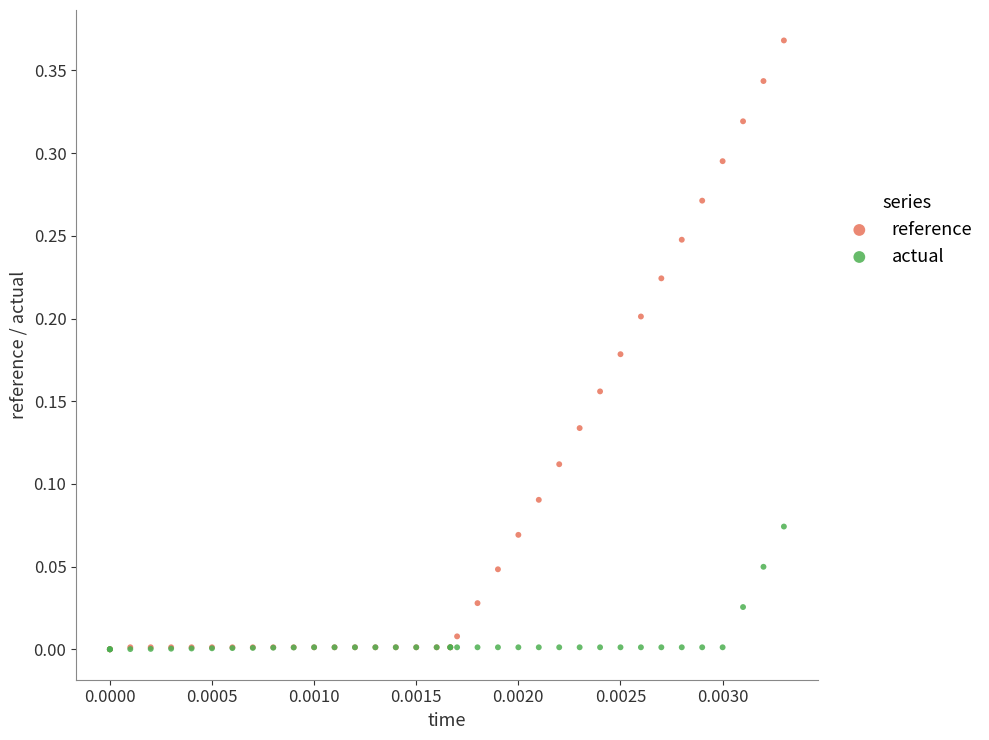

Which series has the widest spread of Y values?

reference